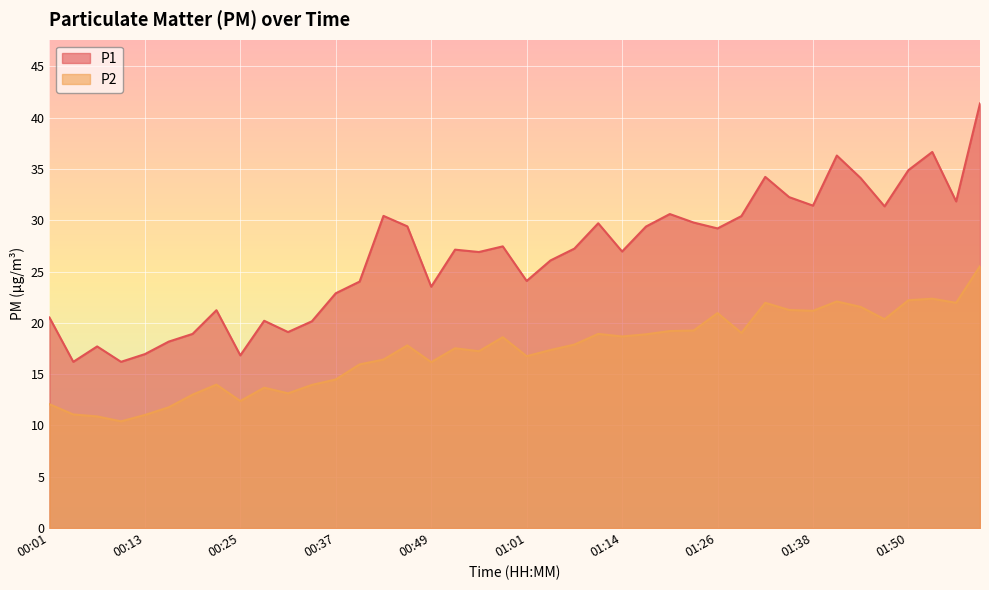

What is the sum of the P1 values at 00:13 and 01:08?

44.2